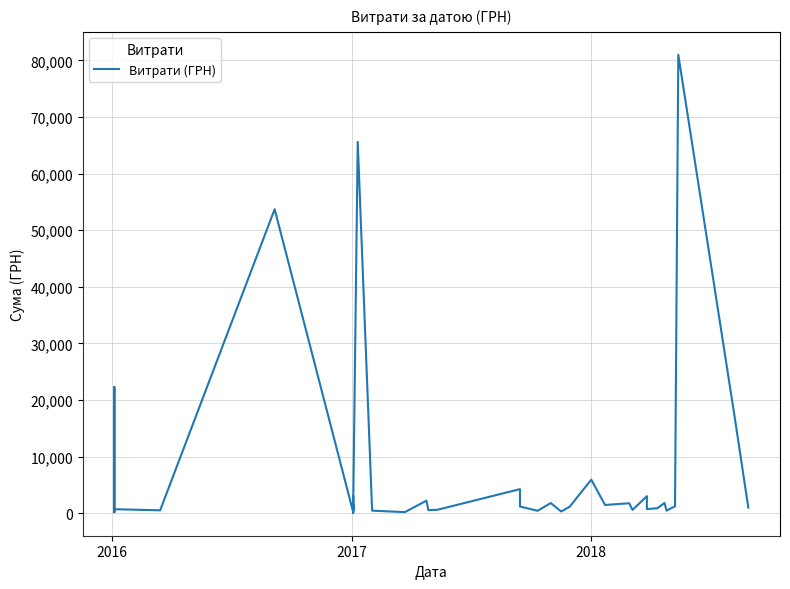

Reading left to right, what are all the values shown in this chart?

772.3	22289.1	158.7	700.0	500.0	53700.0	207.8	3007.4	58.6	703.2	1653.4	418.1	65593.1	441.5	181.8	2200.0	537.5	537.5	600.0	4241.8	1949.4	1165.0	418.1	1791.6	294.4	1138.0	5916.0	1445.9	1747.6	578.0	2997.0	720.0	870.0	1802.0	447.2	1208.8	1564.4	80990.0	17109.0	979.8